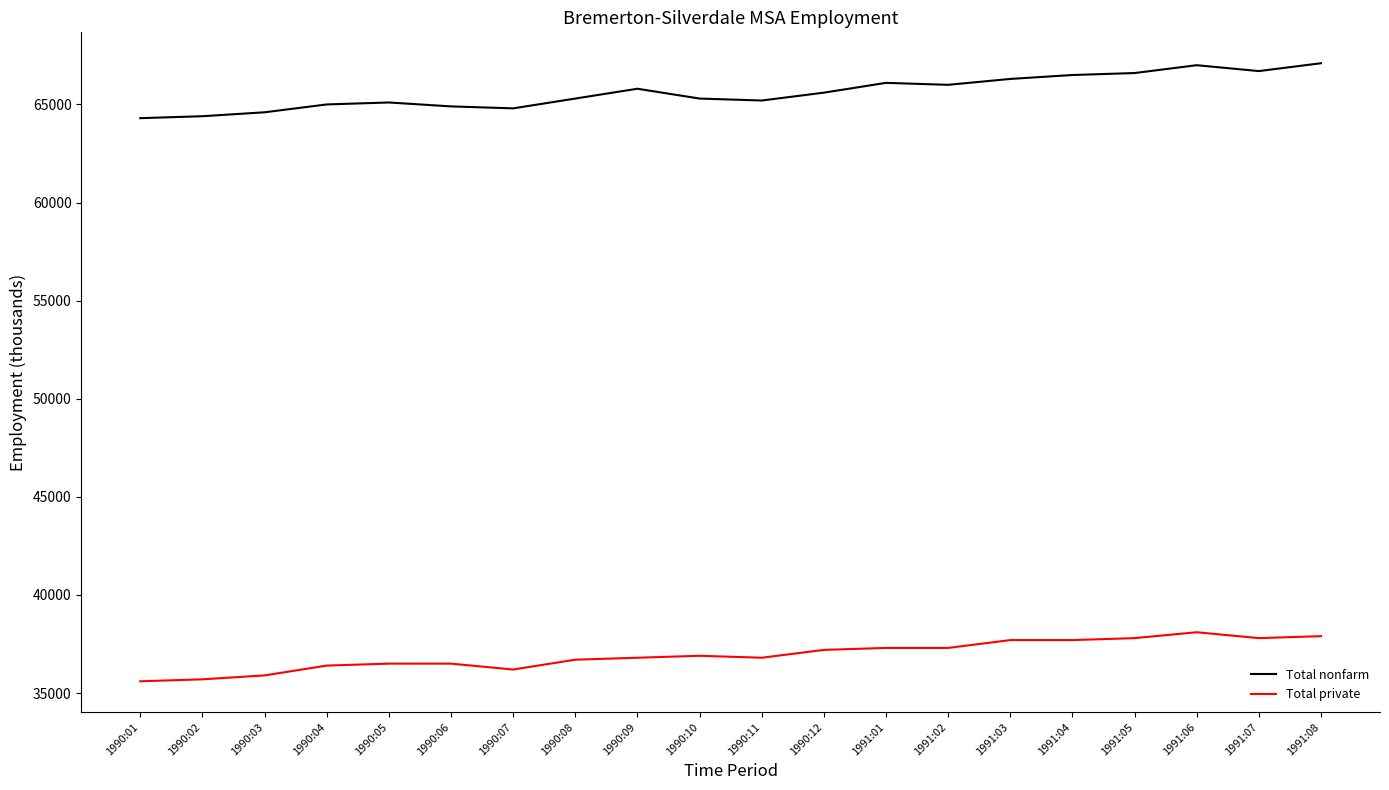

What is the spread (max minus min) of values at 1990:05?

28600